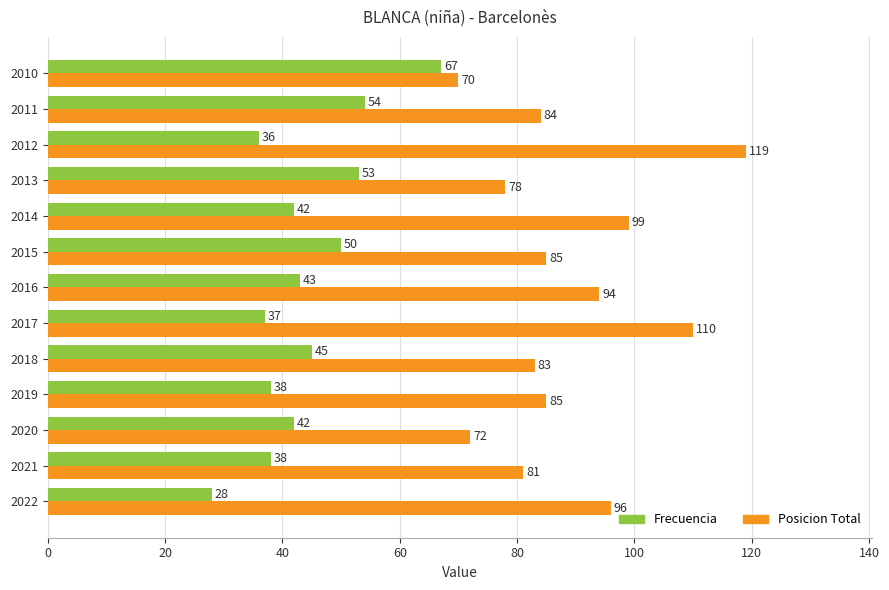

Where is Posicion Total nearest to the value 94?

2016